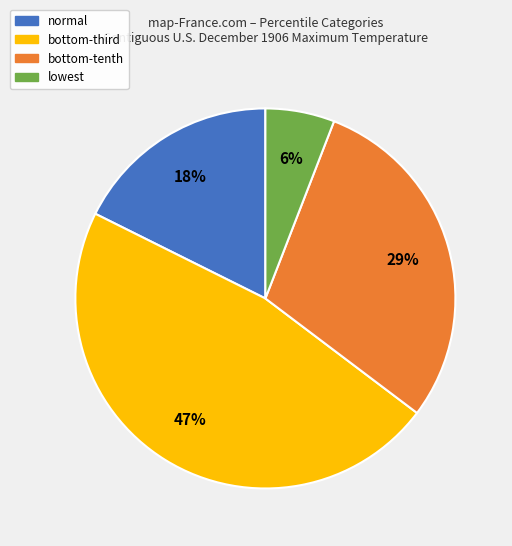

To the nearest percent, what is the difference between the largest and smallest slice percentages?

41%